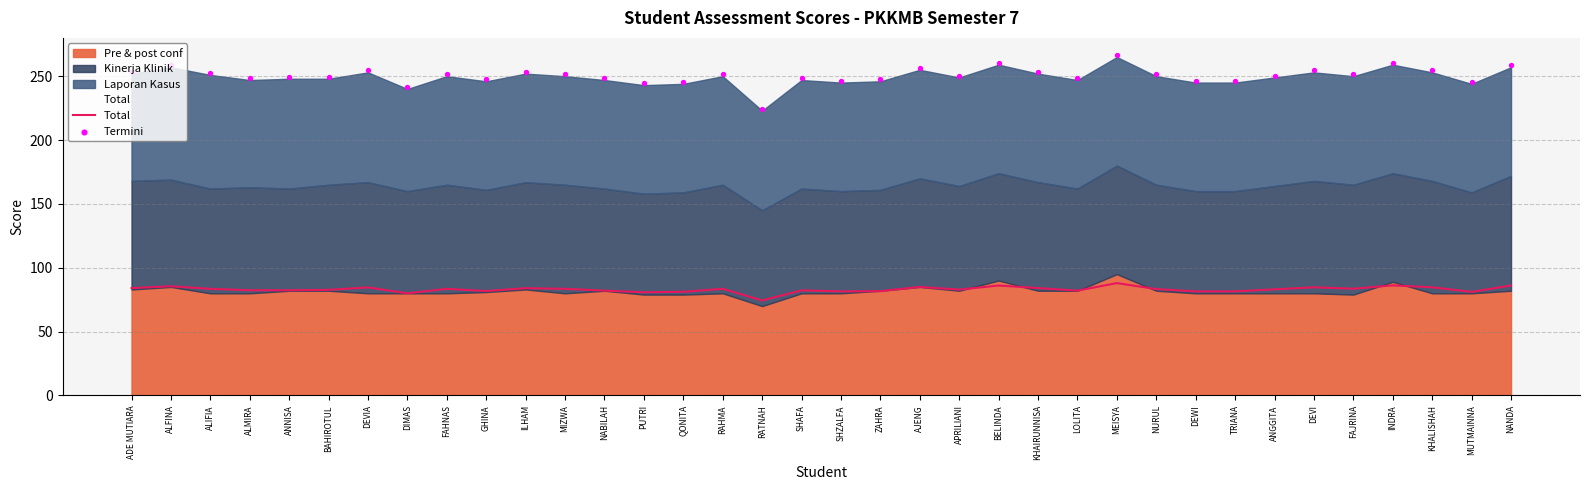

Which series reaches the maximum Y coordinate?

Termini